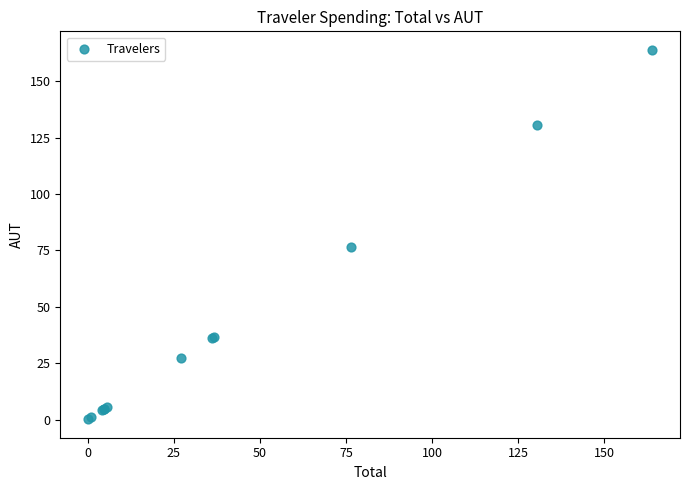

What Y value in the scatter plot is closest to 82?

76.6